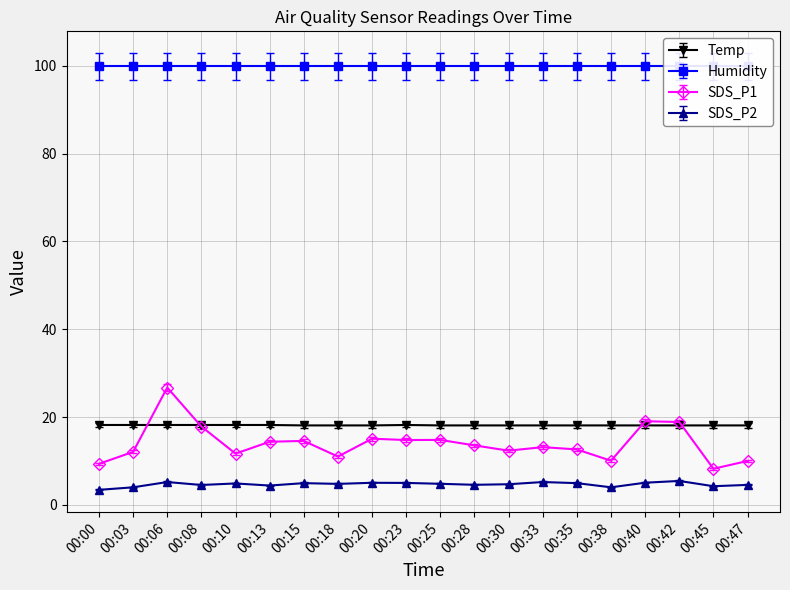

How many lines are shown in the chart?

3